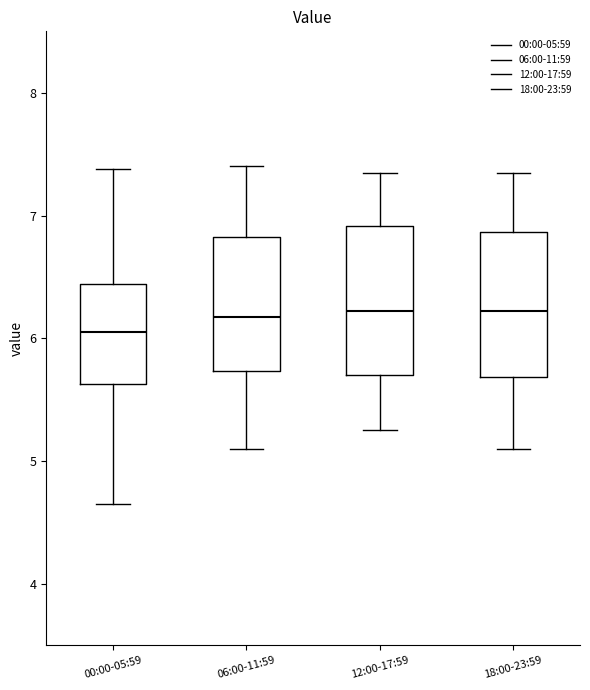

Reading left to right, read every box against the y-axis: the position of its median line, the range the box covers, and the ends of its whiskers. The values are not printed on the chart, so give them approximately, as read against the axis.

00:00-05:59: median 6.1, box 5.6 to 6.4, whiskers 4.7 to 7.4
06:00-11:59: median 6.2, box 5.7 to 6.8, whiskers 5.1 to 7.4
12:00-17:59: median 6.2, box 5.7 to 6.9, whiskers 5.3 to 7.4
18:00-23:59: median 6.2, box 5.7 to 6.9, whiskers 5.1 to 7.4